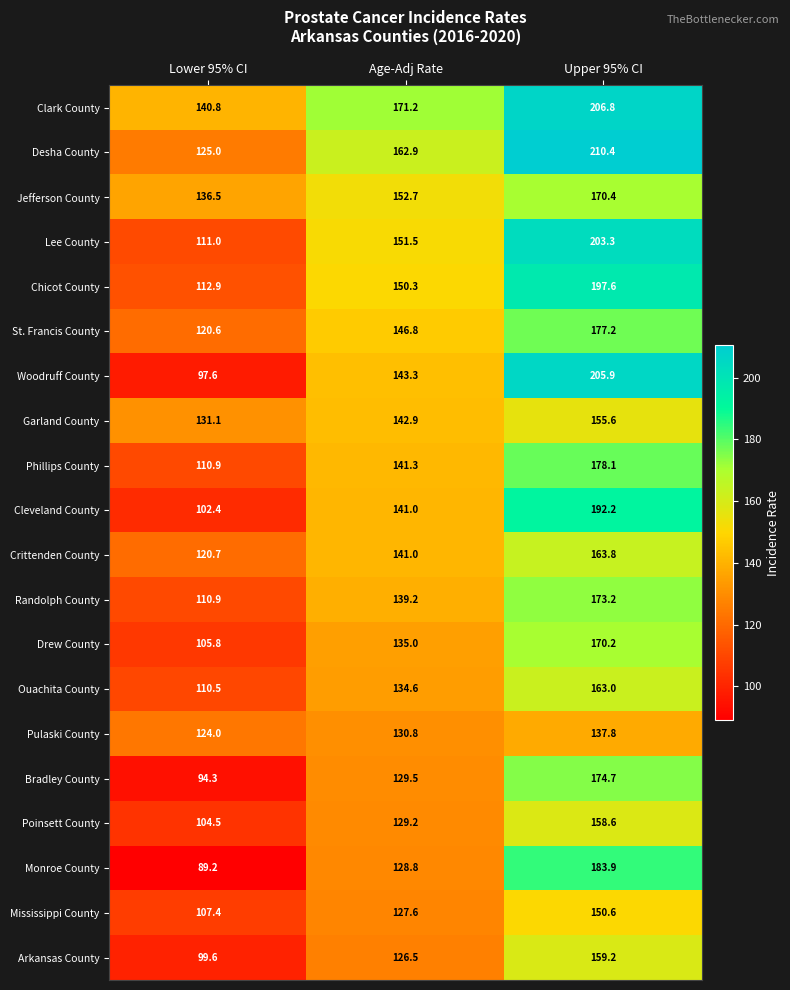

At Upper 95% CI, list the series in order from smallest to largest.

Pulaski County, Mississippi County, Garland County, Poinsett County, Arkansas County, Ouachita County, Crittenden County, Drew County, Jefferson County, Randolph County, Bradley County, St. Francis County, Phillips County, Monroe County, Cleveland County, Chicot County, Lee County, Woodruff County, Clark County, Desha County